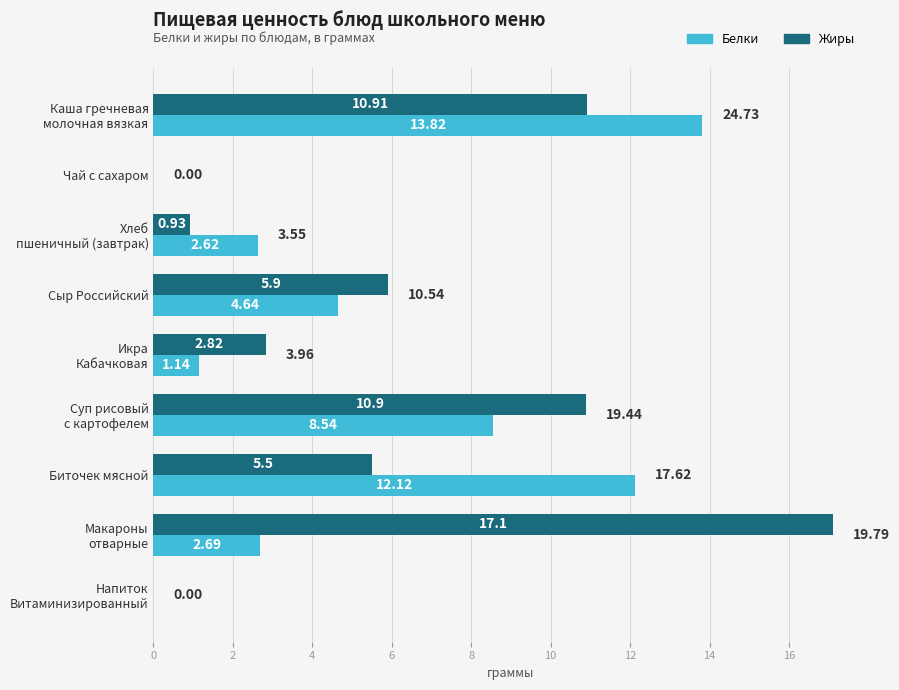

What is the sum of all Белки values?

45.6